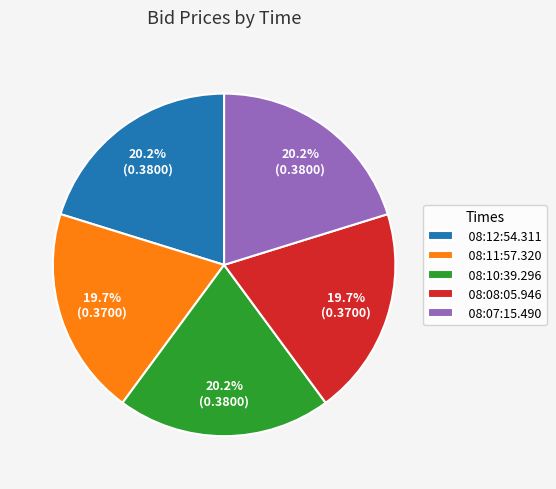

How much of the chart is everything except 08:11:57.320?

80.3%